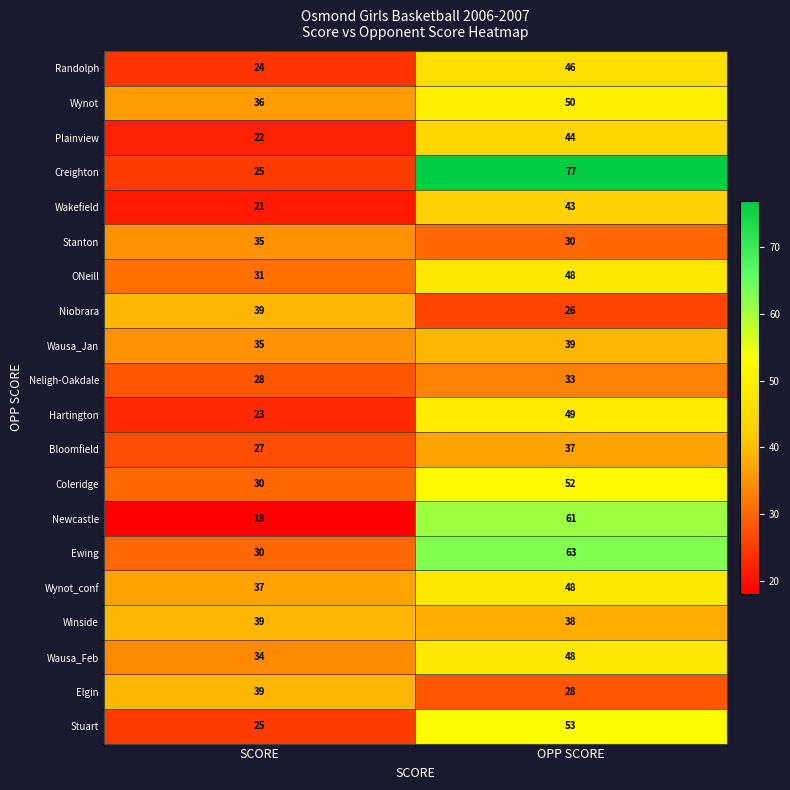

At how many categories does at least one series exceed 52?

1